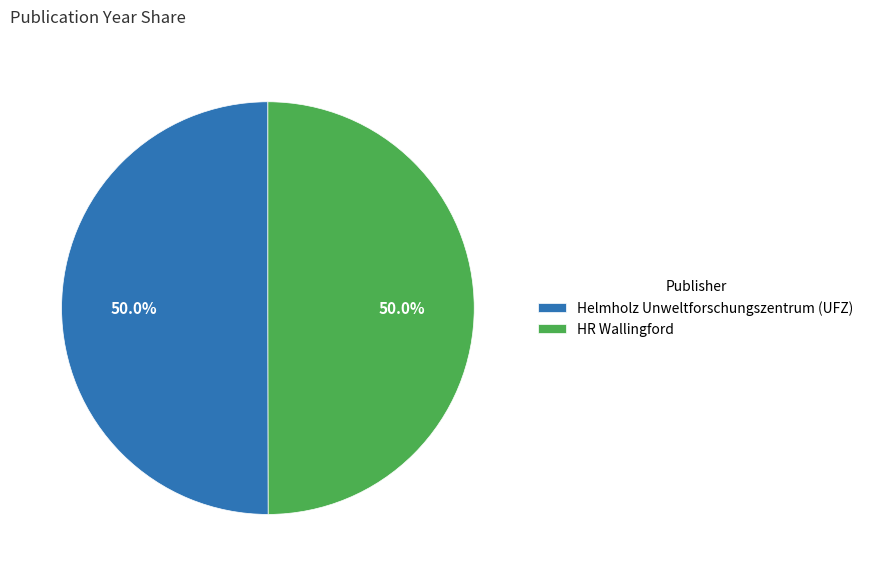

Approximately how many times larger is the value at Helmholz Unweltforschungszentrum (UFZ) compared to HR Wallingford?

1.0